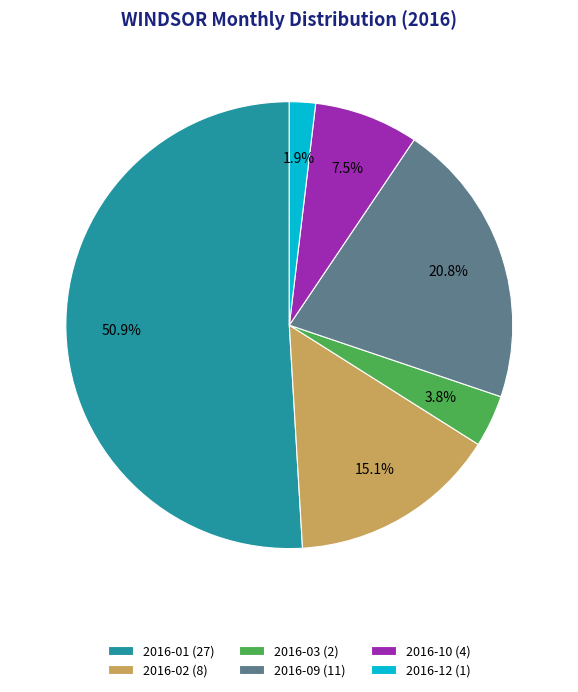

What is the largest slice in the pie chart?

2016-01 (27)